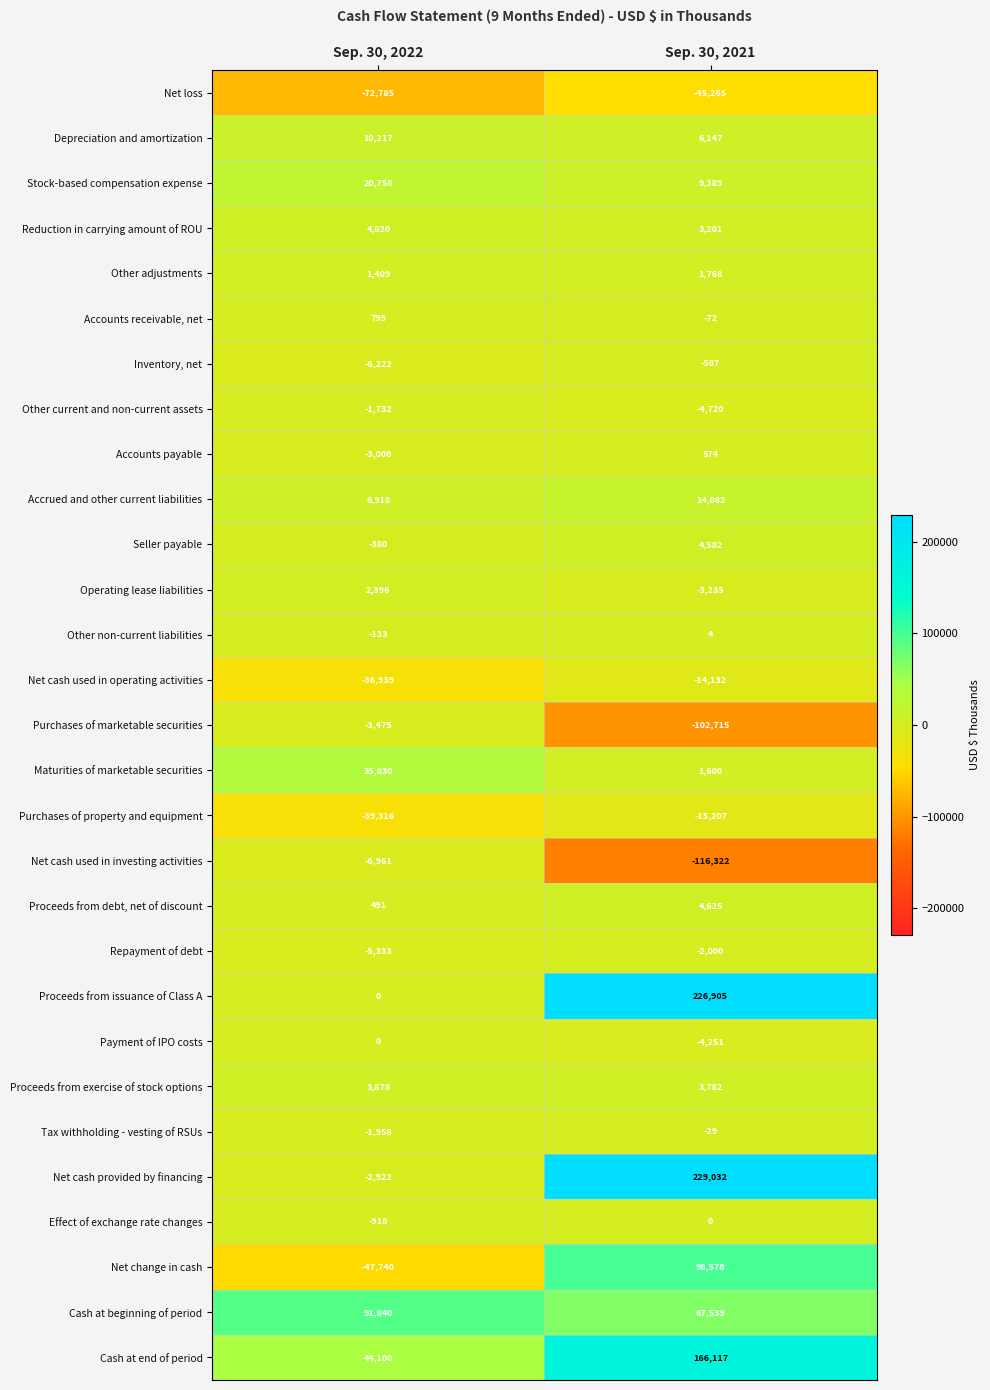

Which series has the largest total across all categories?

Proceeds from issuance of Class A